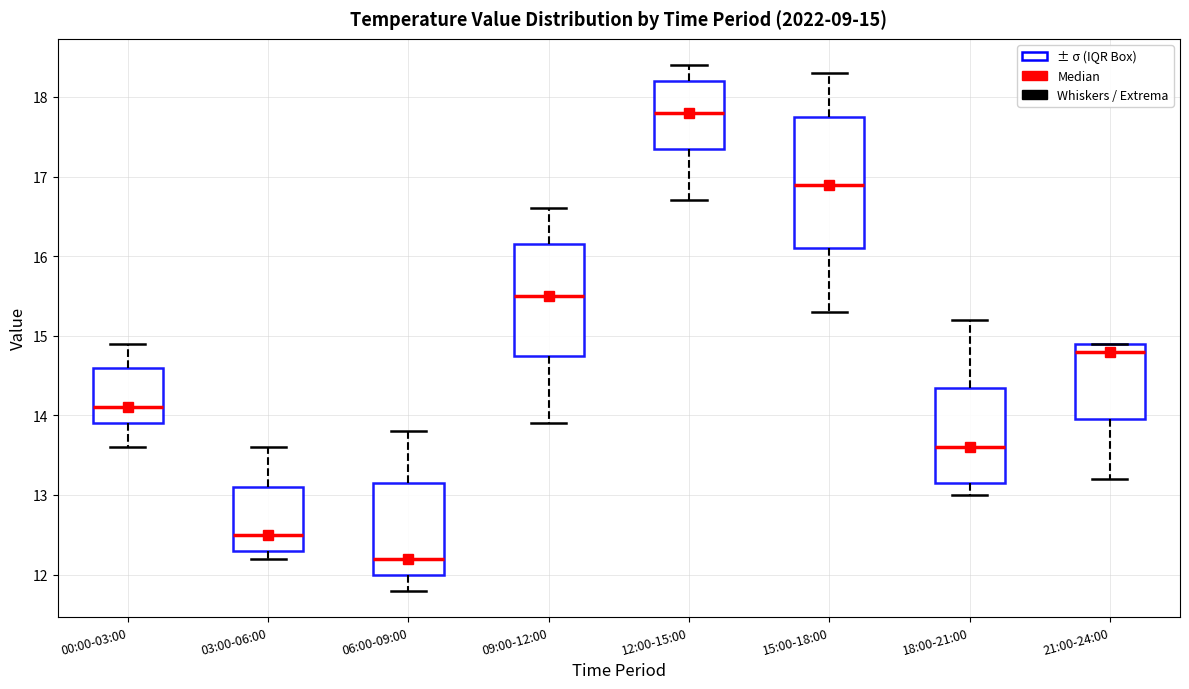

Which box is the tallest, from its lower edge to its upper edge?

15:00-18:00